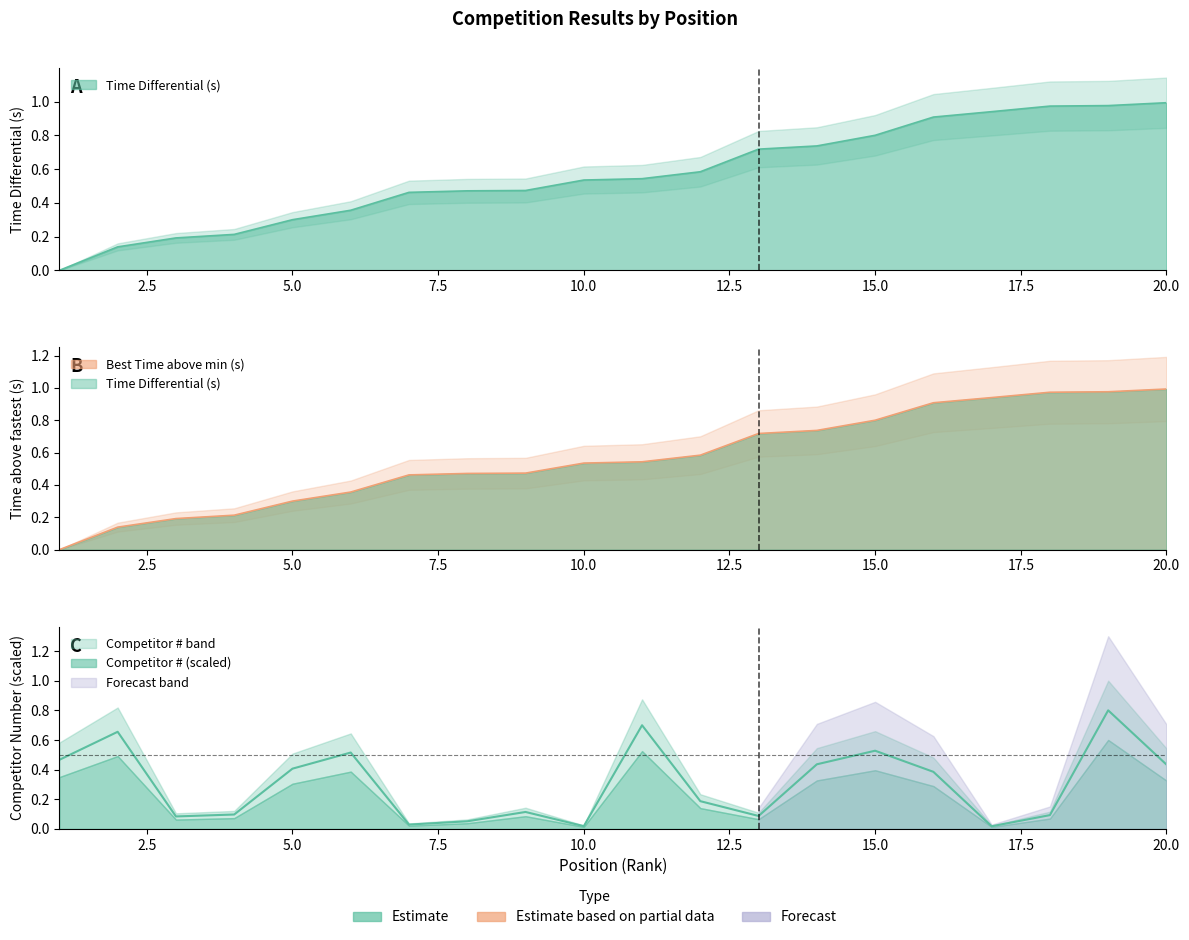

True or false: Competitor Number has a value of 0.8 at 19.

True